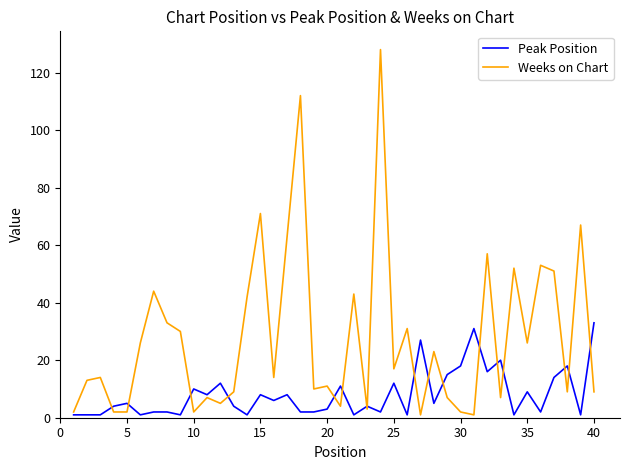

Rank the series by their maximum value, from lowest to highest.

Peak Position, Weeks on Chart